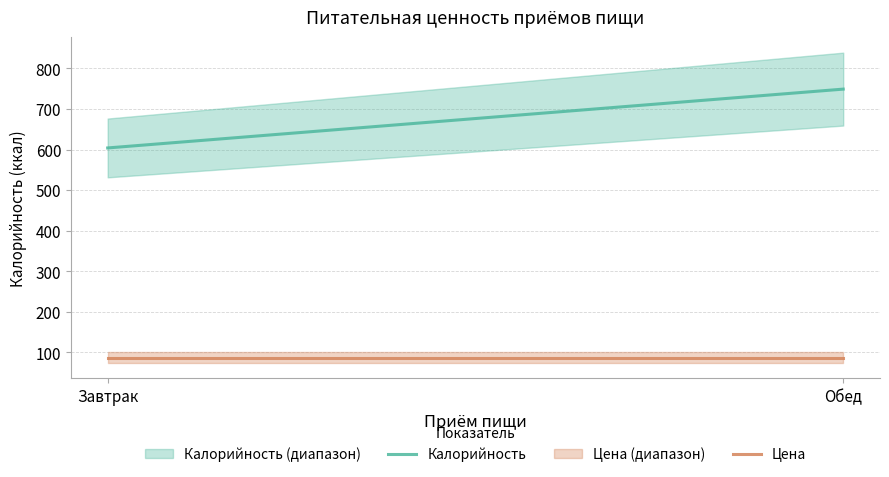

Which series changed the most between Завтрак and Обед?

Калорийность